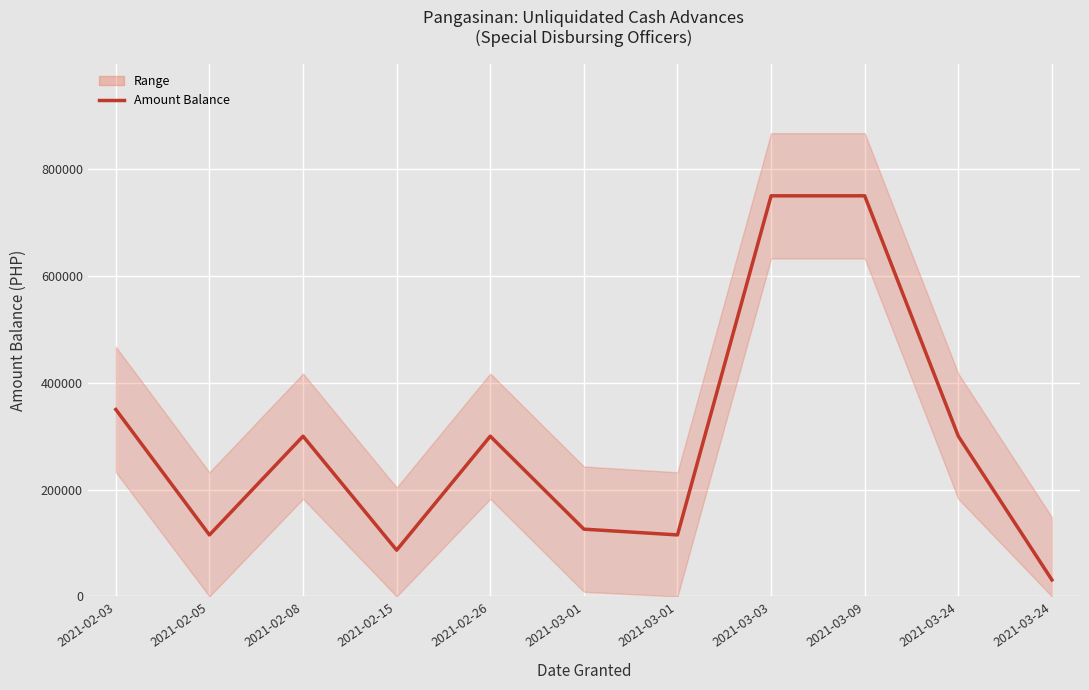

How many interior local peaks (higher than both neighbors) does the data have?

2